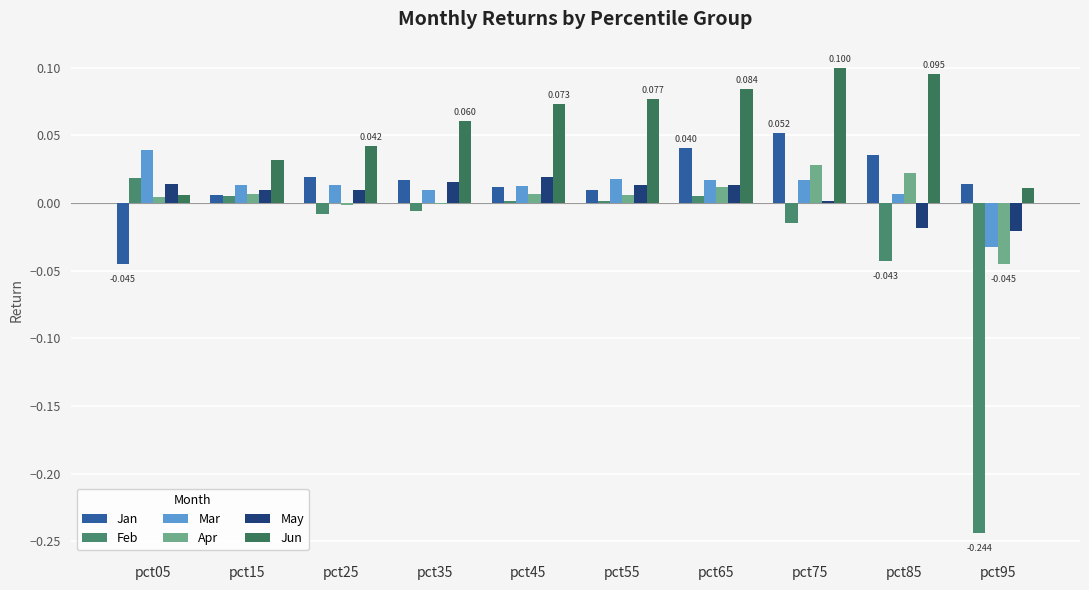

What are all the series names shown in the legend?

Jan, Feb, Mar, Apr, May, Jun